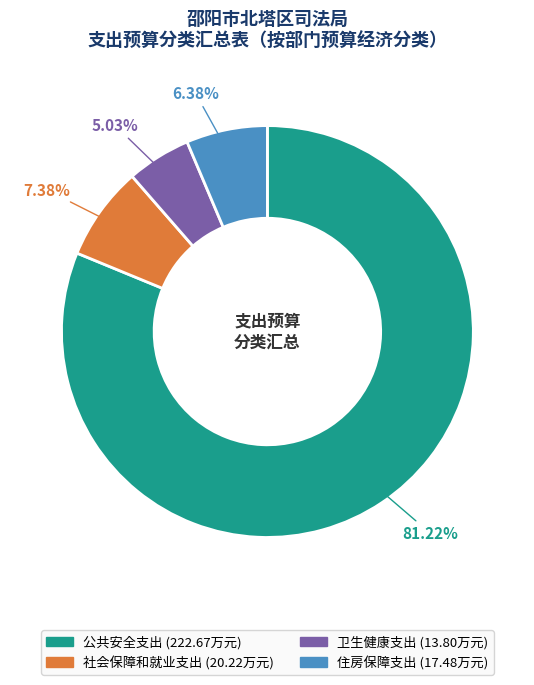

To the nearest percent, what percentage of the pie is 公共安全支出?

81%